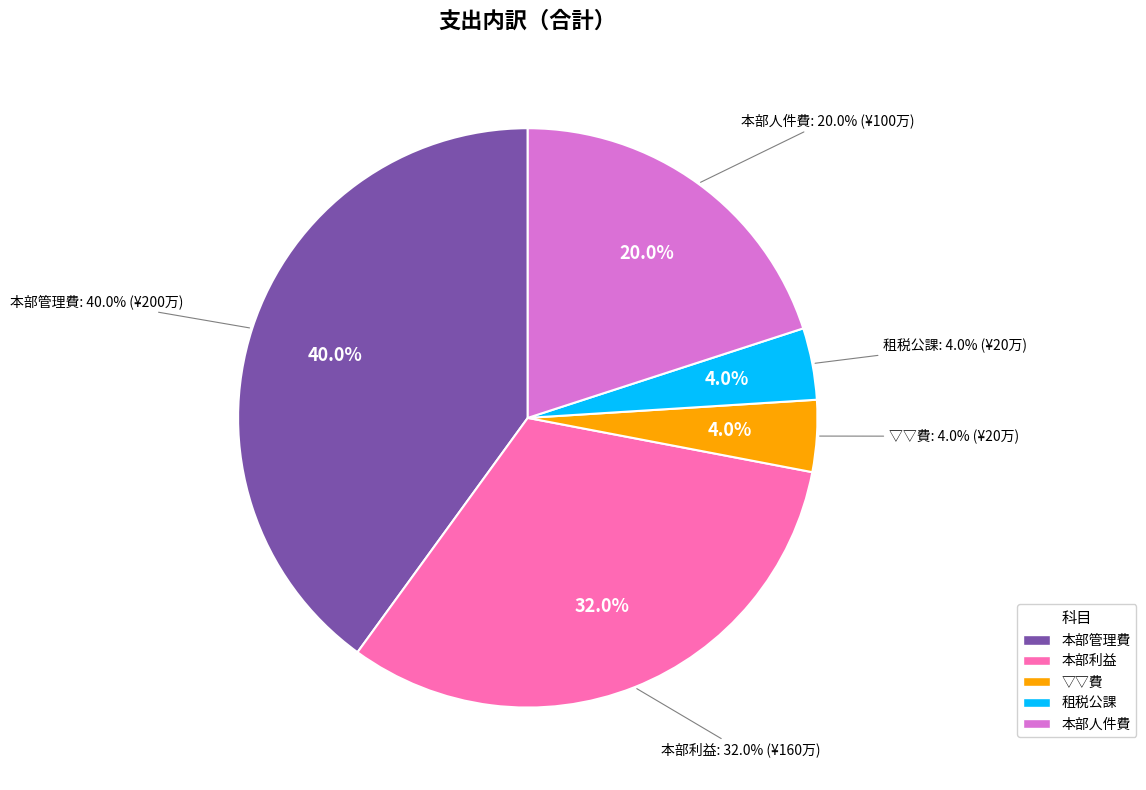

Approximately how many times larger is the value at 本部人件費 compared to 本部利益?

0.6